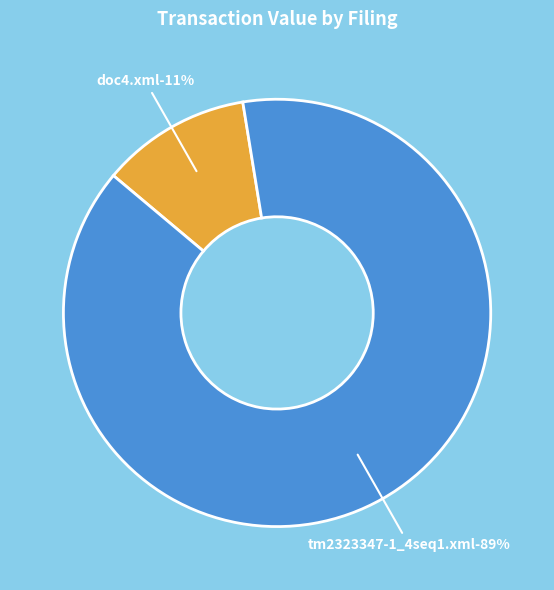

Which has a higher value, tm2323347-1_4seq1.xml or doc4.xml?

tm2323347-1_4seq1.xml